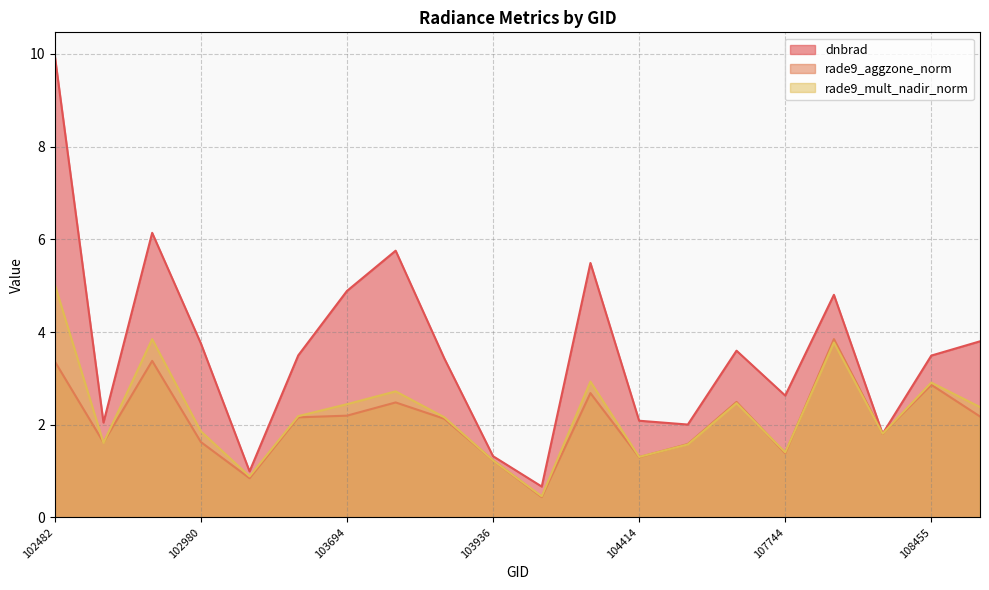

Where is rade9_mult_nadir_norm nearest to the value 2?

102980